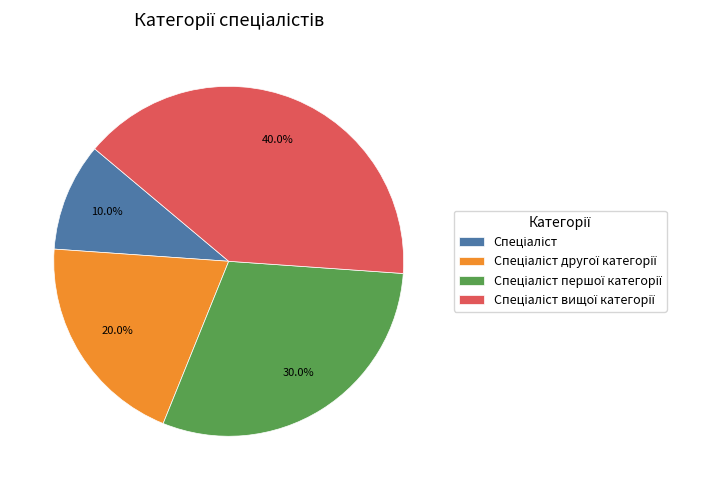

How many segments does this pie chart have?

4